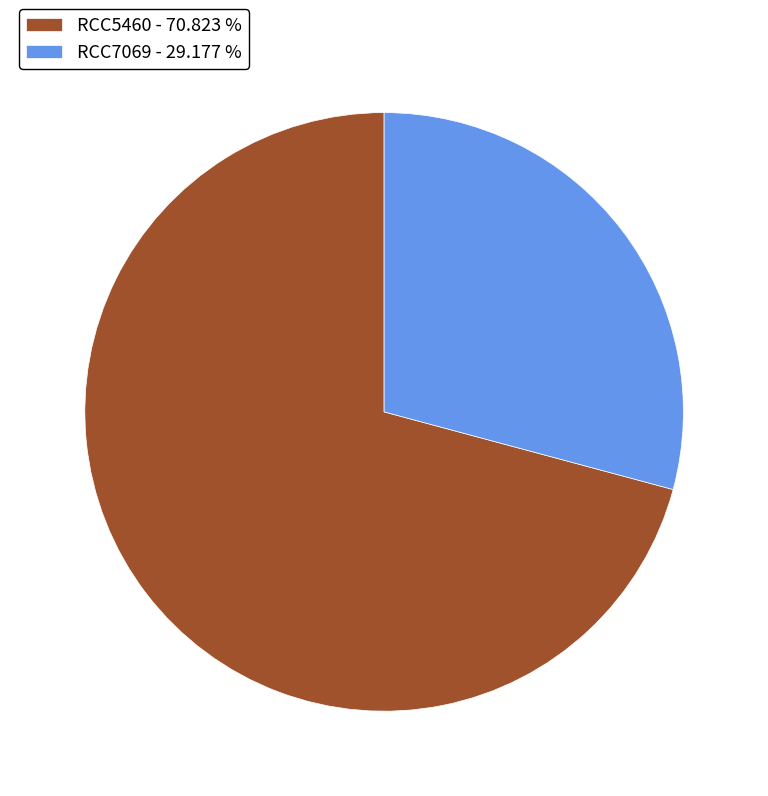

Is it true that RCC5460 is 57% of the pie?

False